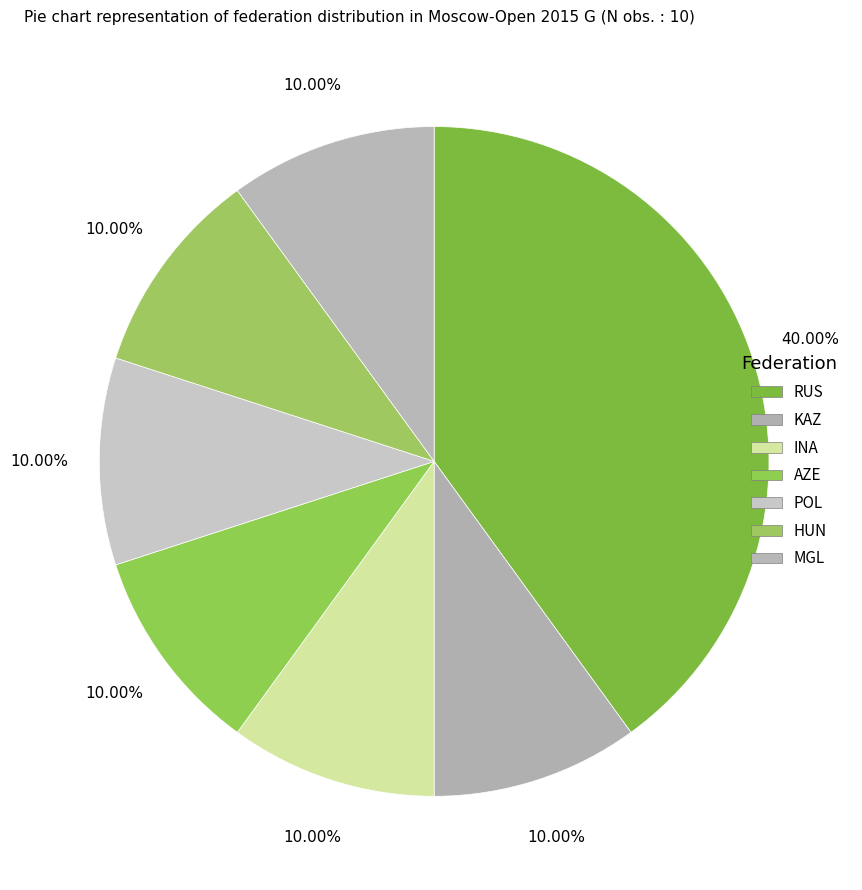

To the nearest percent, what is the difference between the largest and smallest slice percentages?

30%